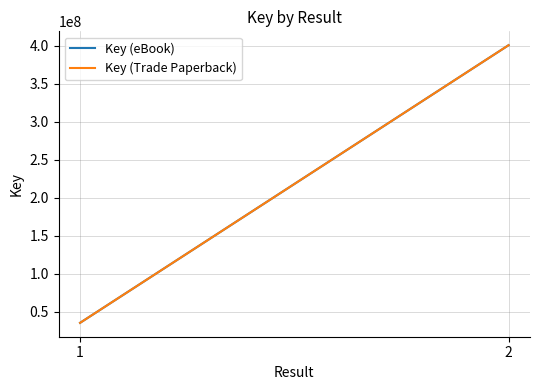

What is the sum of all Key (Trade Paperback) values?

436155879